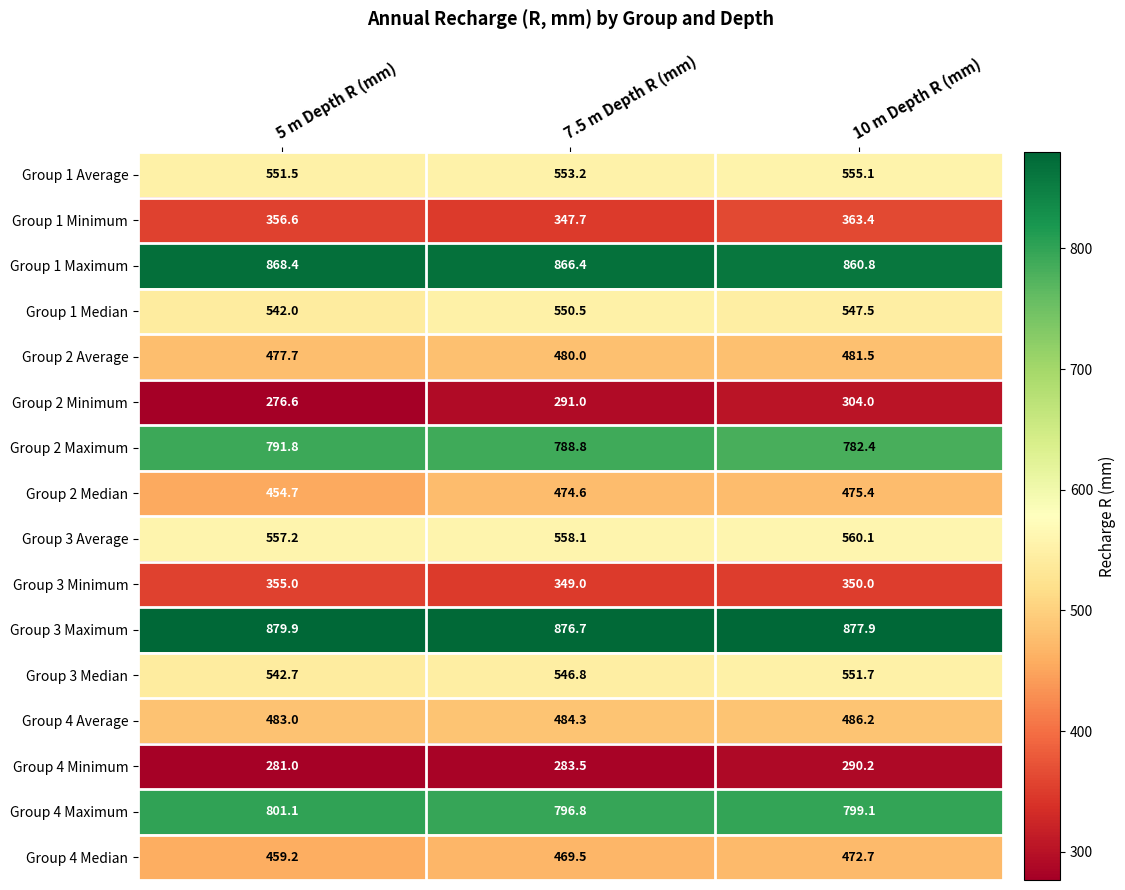

What is the sum of all Group 4 Median values?

1401.4